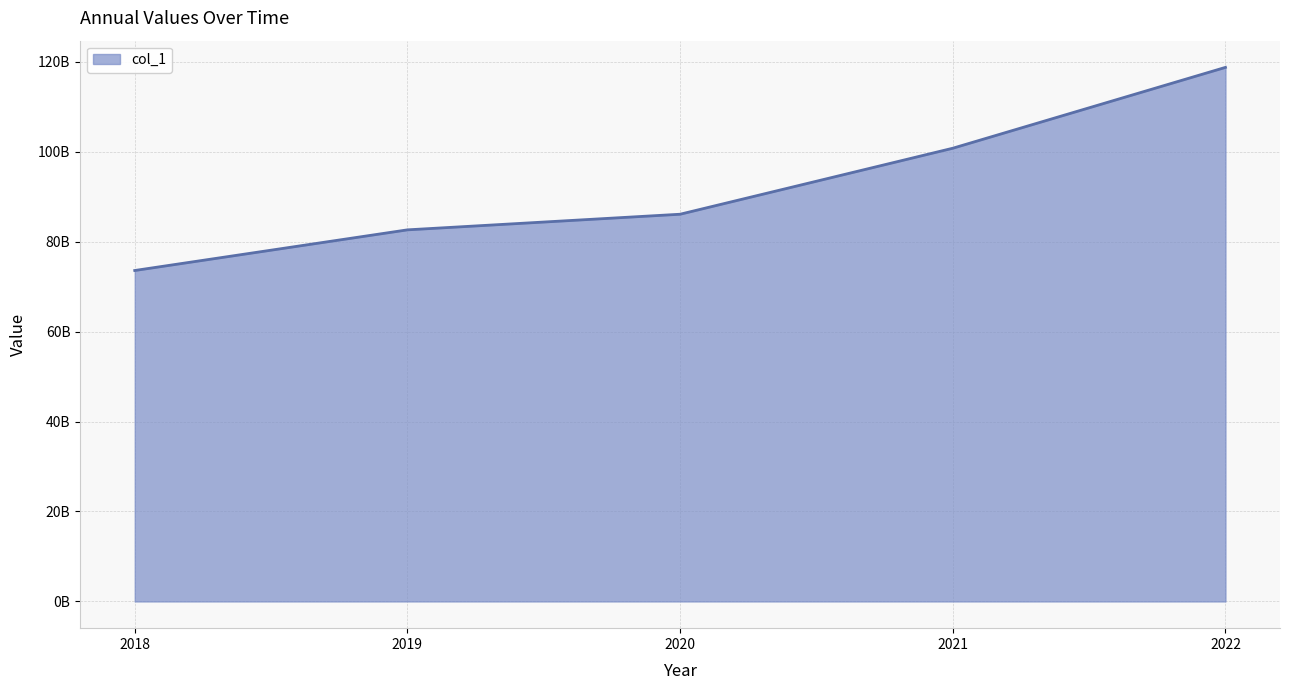

True or false: the data has more than 1 interior local peaks.

False